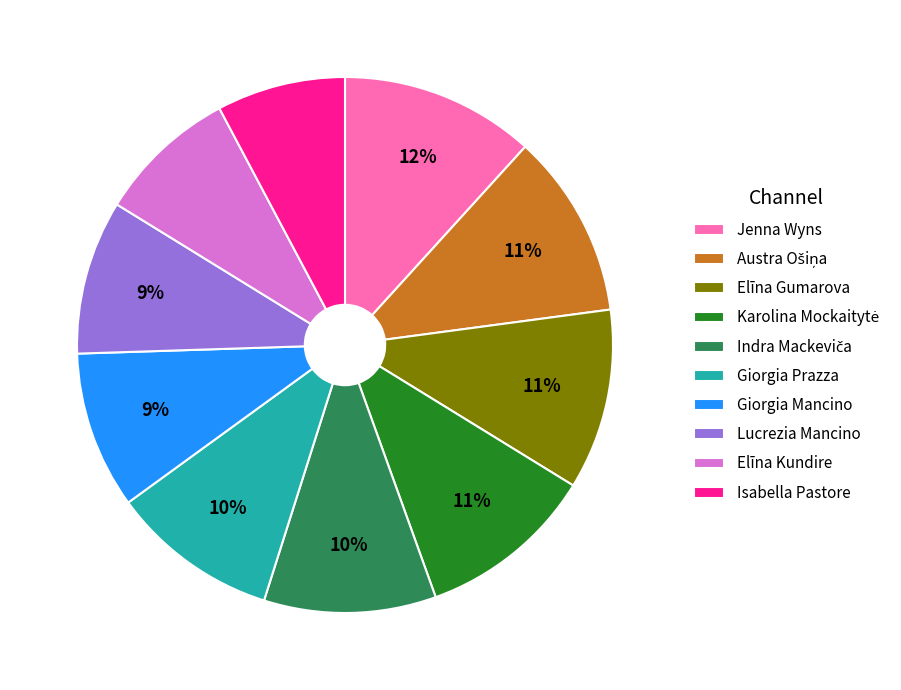

What is the largest slice in the pie chart?

Jenna Wyns